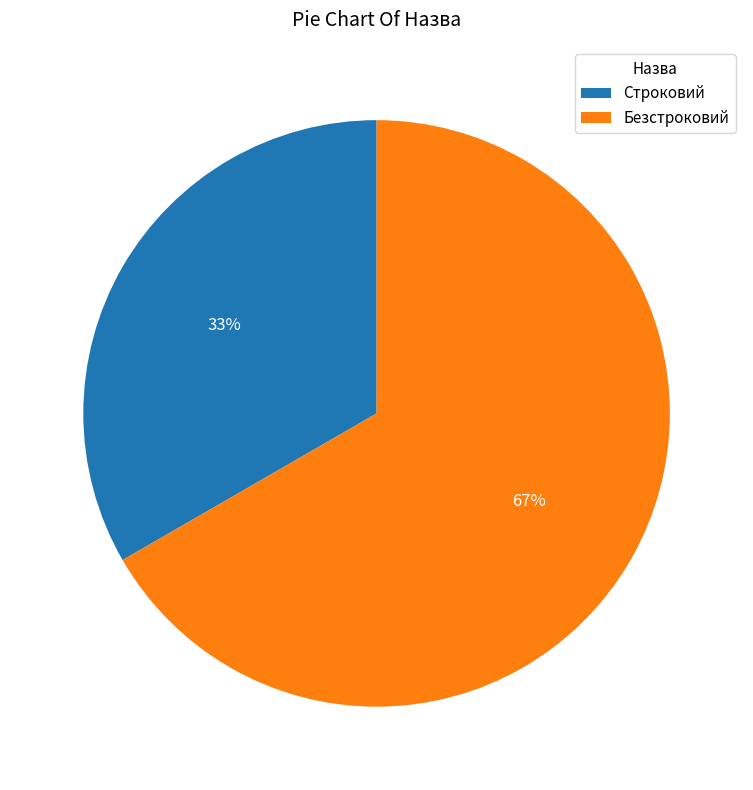

To the nearest percent, what is the combined percentage of Строковий and Безстроковий?

100%